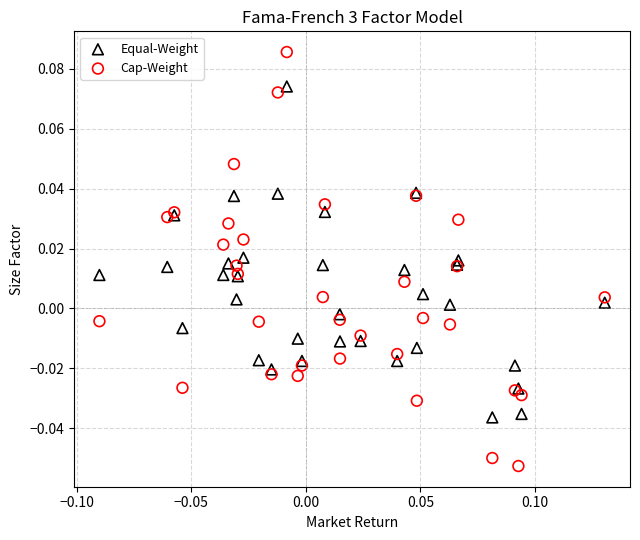

Which series has the widest spread of Y values?

Cap-Weight